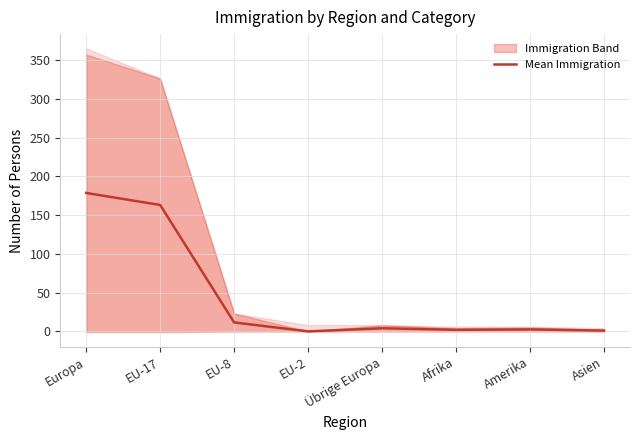

How many values are above zero?

7